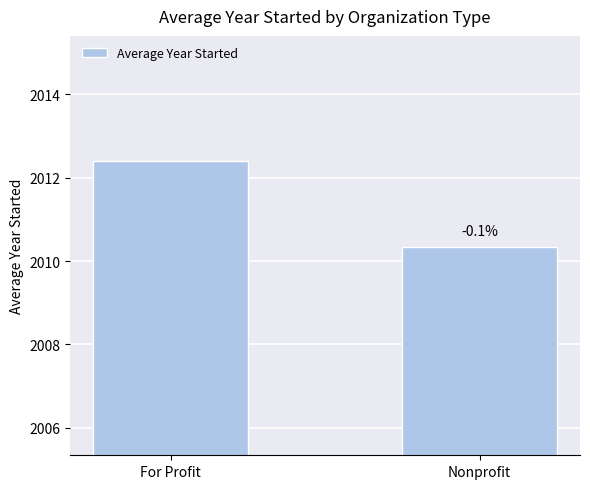

True or false: the data shows 514.3 at Nonprofit.

False